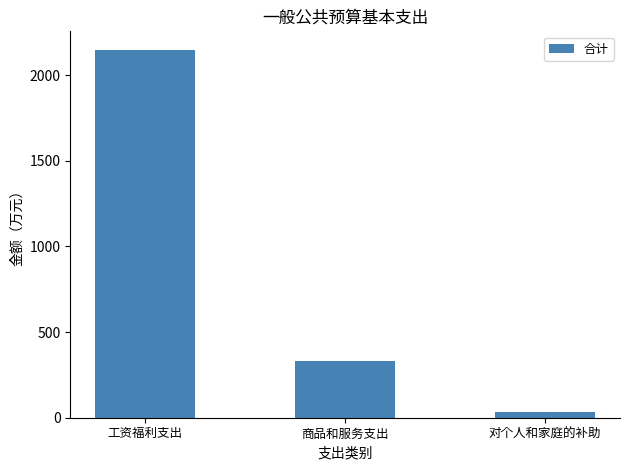

Does the chart contain any negative values?

No